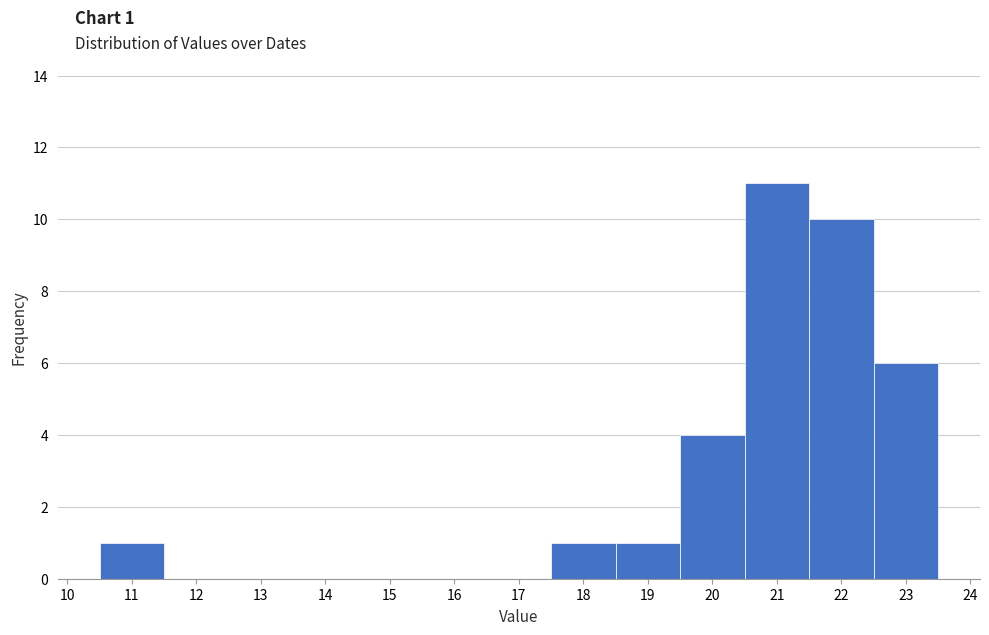

Which range on the x-axis has the tallest bar?

20.5 to 21.5